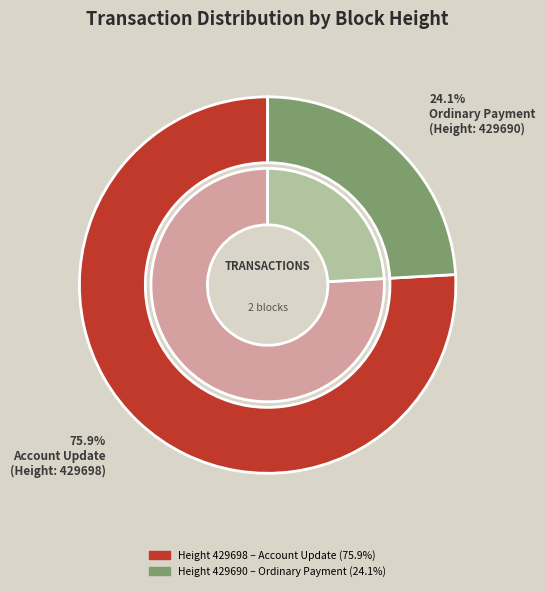

Which slice is the largest?

429698